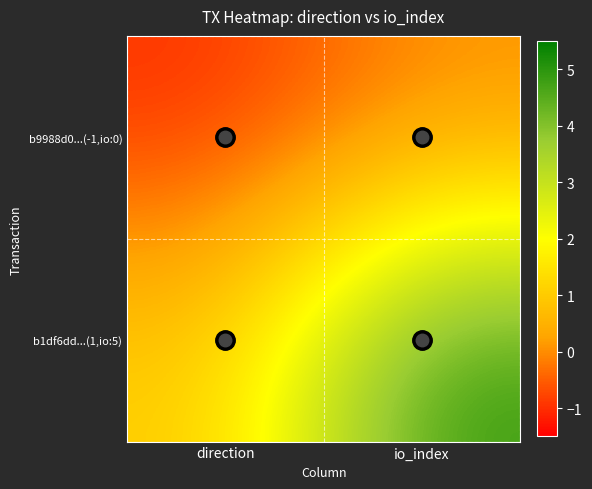

Between io_index and direction, which is larger?

io_index